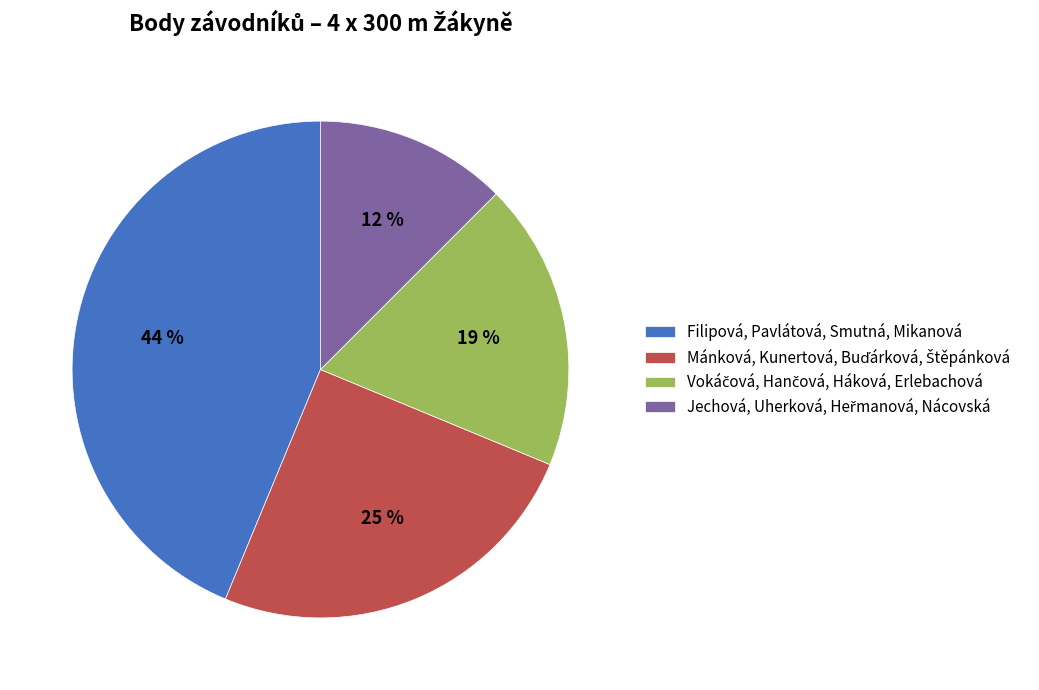

To the nearest percent, what is the average slice percentage?

25%